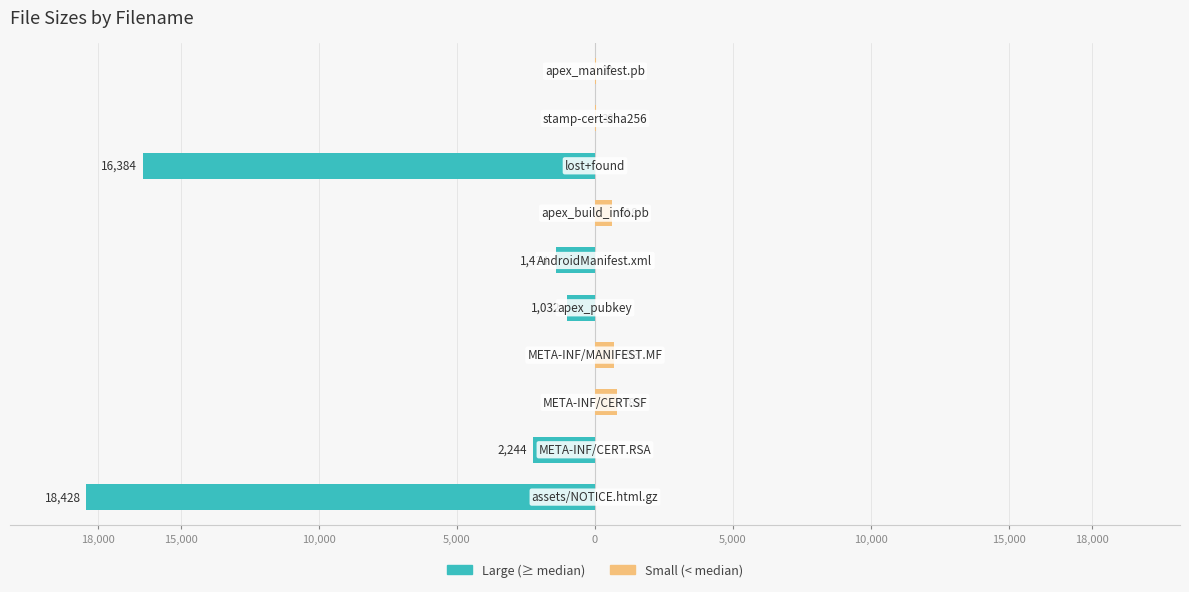

Which series changed the most between 10,000 and 5,000?

Large (≥ median)